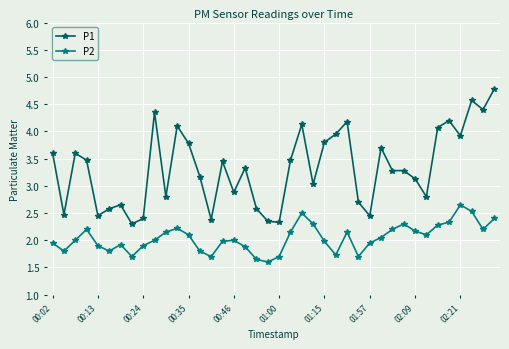

What is the maximum value shown in the chart?

4.8